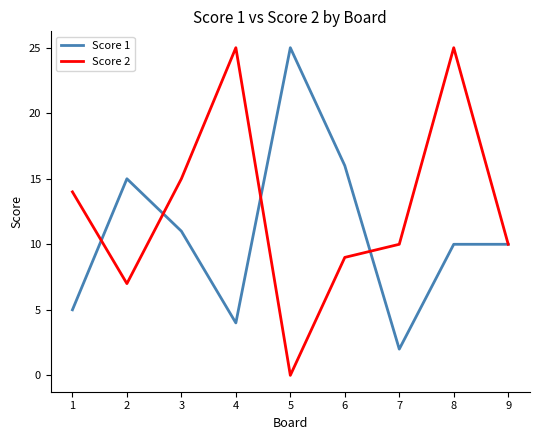

Which series changed the most between 1 and 7?

Score 2